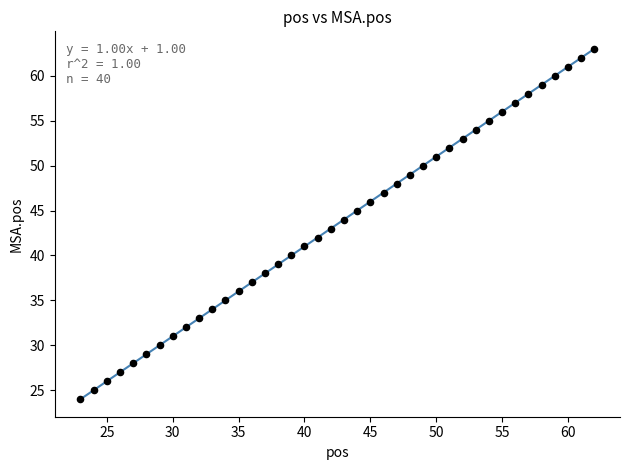

What is the range of Y values (max minus min)?

39